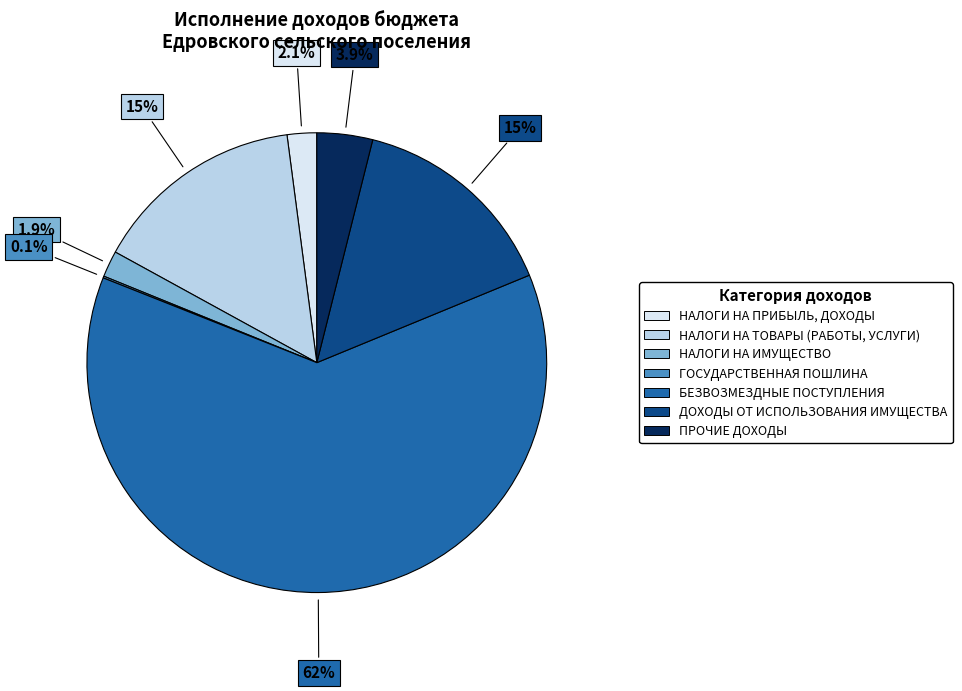

How much of the chart is everything except ДОХОДЫ ОТ ИСПОЛЬЗОВАНИЯ ИМУЩЕСТВА?

85.1%